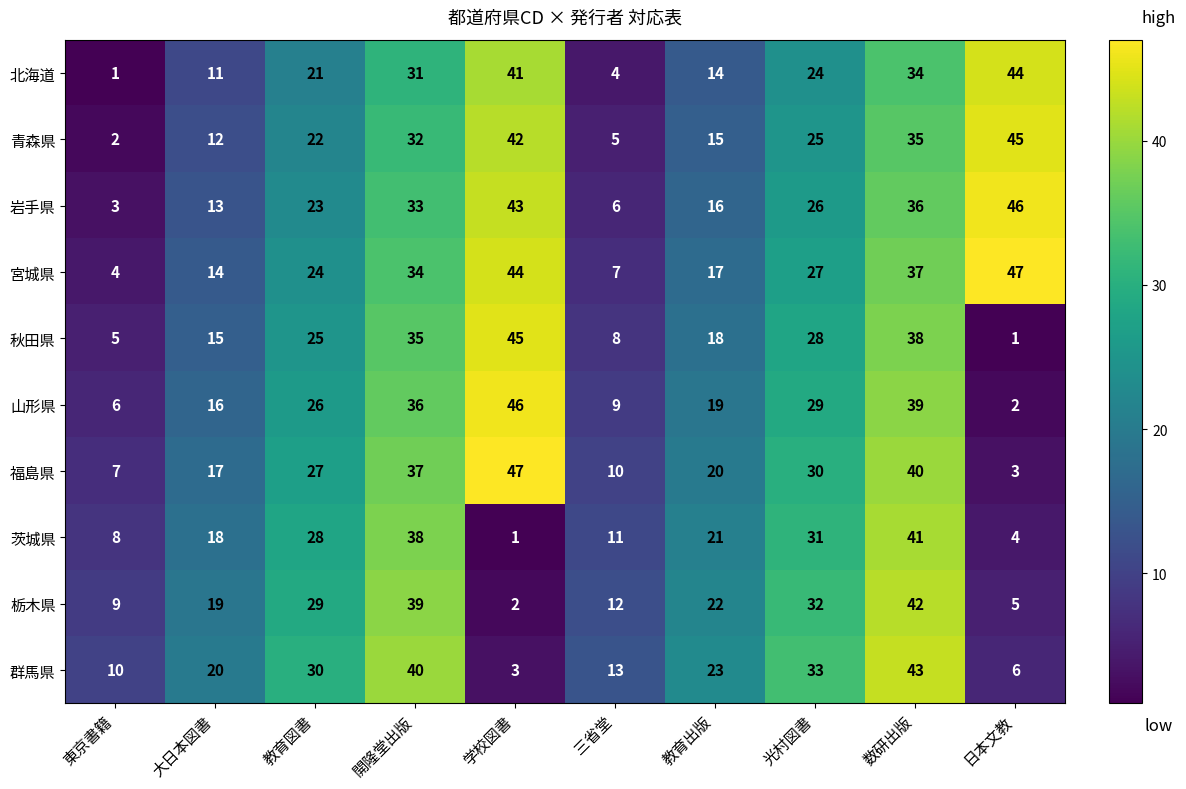

Is it true that 山形県 equals 11 at 大日本図書?

False